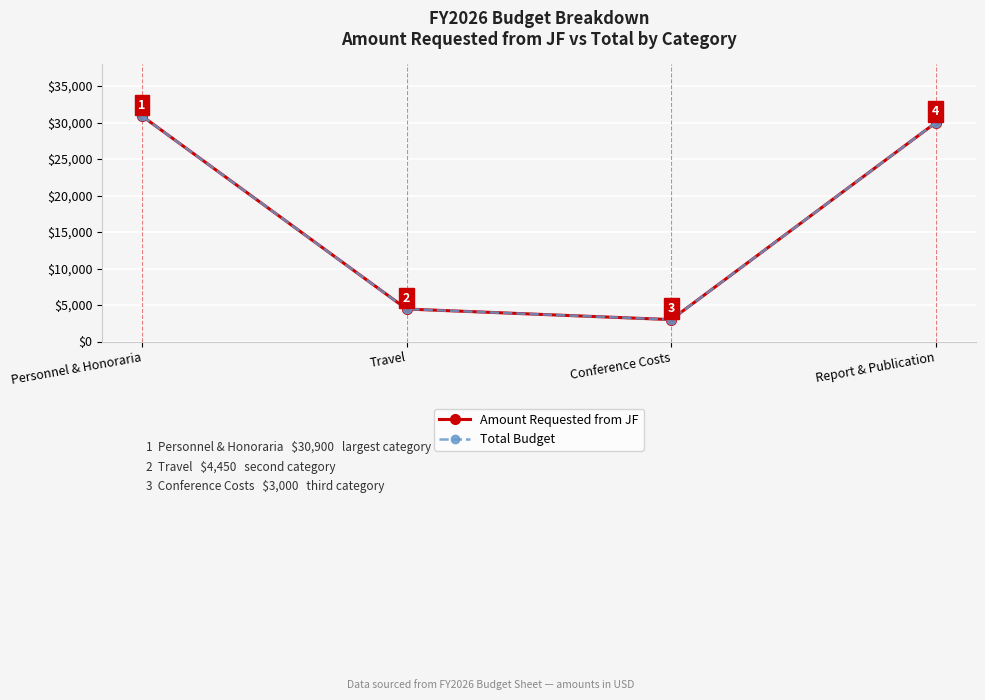

What is the difference between the Total Budget values at Personnel & Honoraria and Conference Costs?

27900